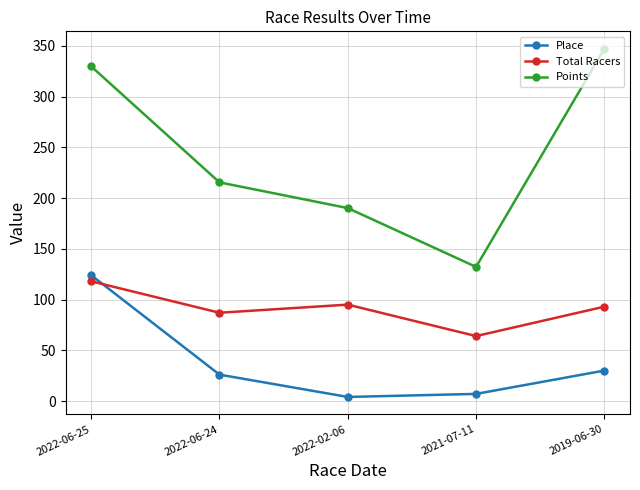

Does the chart have visible grid lines?

Yes